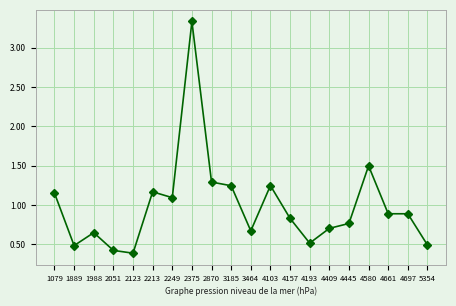

What is the difference between the values at 2051 and 3464?

0.2